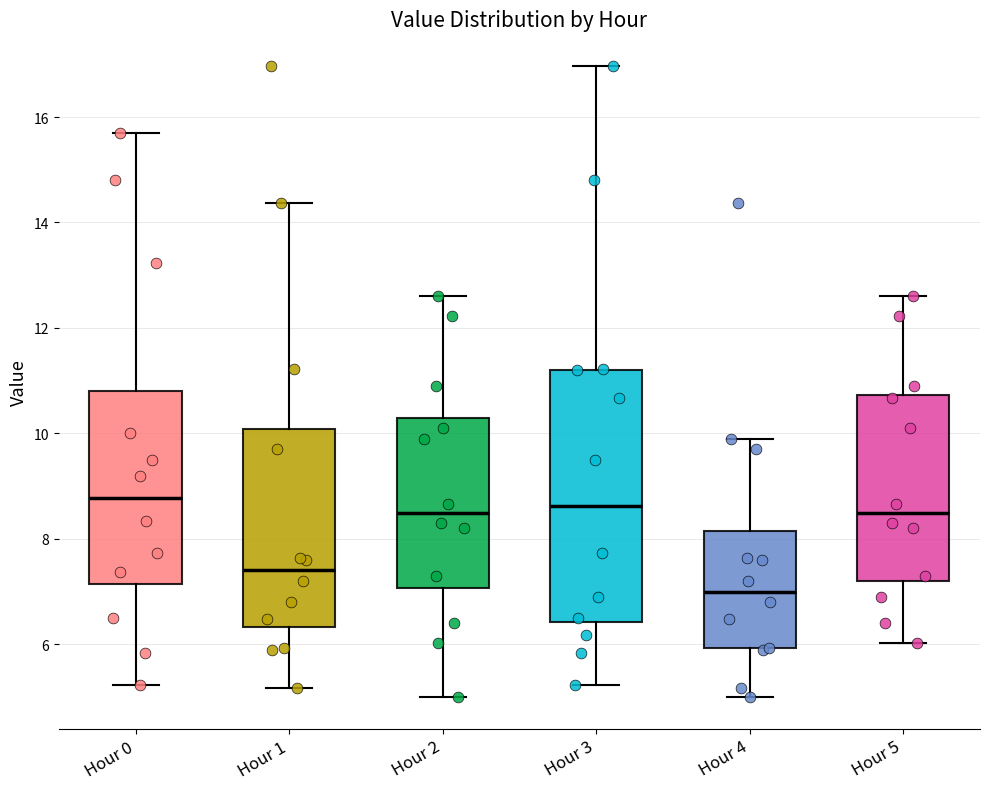

Reading left to right, transcribe this box plot: for each box, give where its median line is, the range the box spans, and where its two whiskers end, as read against the y-axis. The values are not printed on the chart, so give them approximately, as read against the axis.

Hour 0: median 8.8, box 7.2 to 10.8, whiskers 5.2 to 15.8
Hour 1: median 7.4, box 6.4 to 10.0, whiskers 5.2 to 14.4
Hour 2: median 8.4, box 7.0 to 10.4, whiskers 5.0 to 12.6
Hour 3: median 8.6, box 6.4 to 11.2, whiskers 5.2 to 17.0
Hour 4: median 7.0, box 6.0 to 8.2, whiskers 5.0 to 10.0
Hour 5: median 8.4, box 7.2 to 10.8, whiskers 6.0 to 12.6